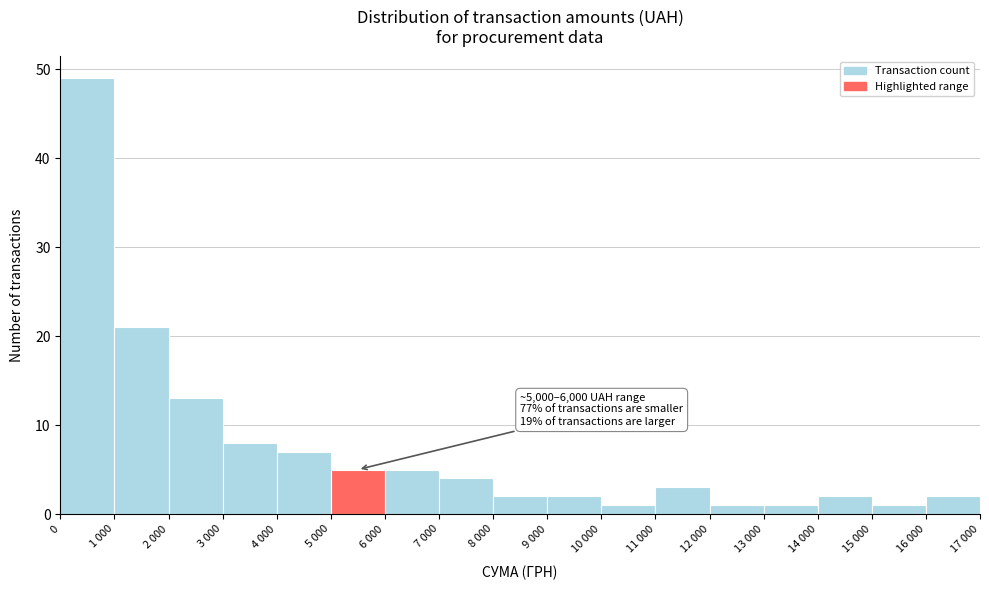

Reading left to right, extract all data points from this chart.

49	21	13	8	7	5	5	4	2	2	1	3	1	1	2	1	2